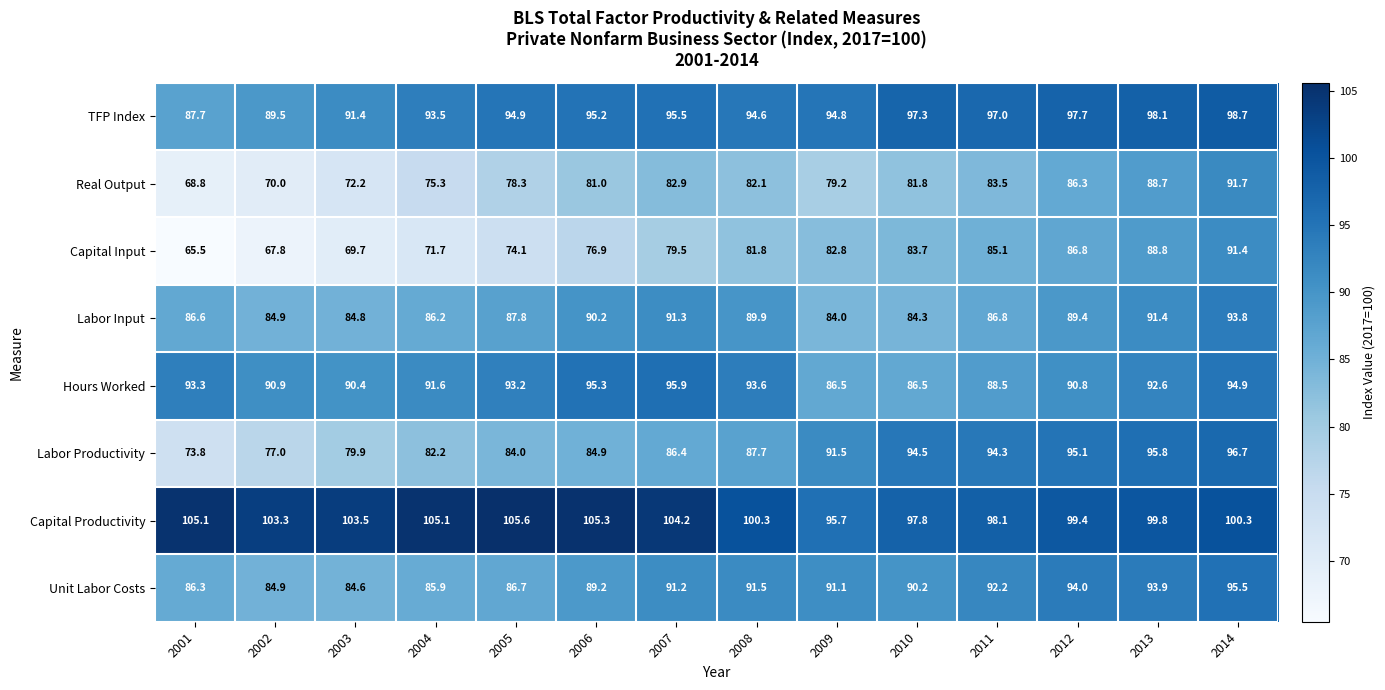

What is the difference between the second highest and second lowest values in the Unit Labor Costs series?

9.1